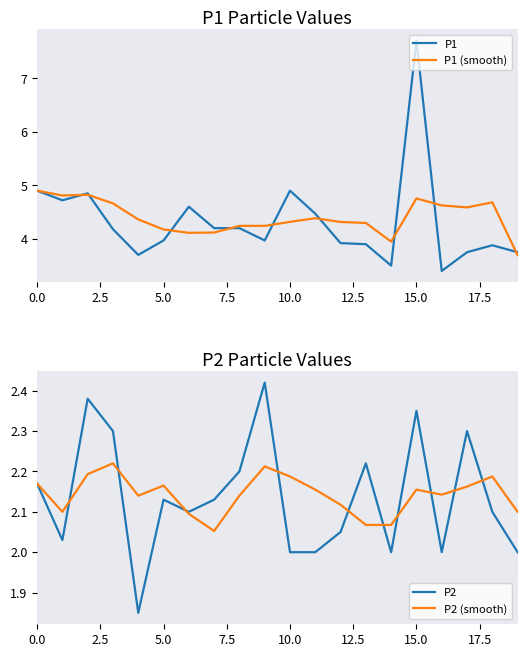

The P1 (smooth) series shows 4.9 at 0.0. True or false?

True